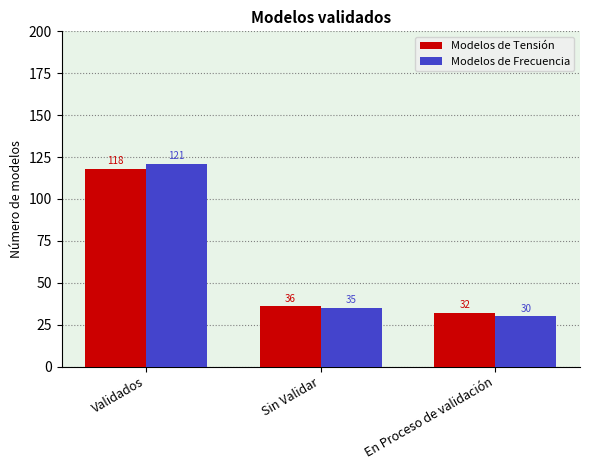

What is the label of the 2nd bar from the right?

Sin Validar